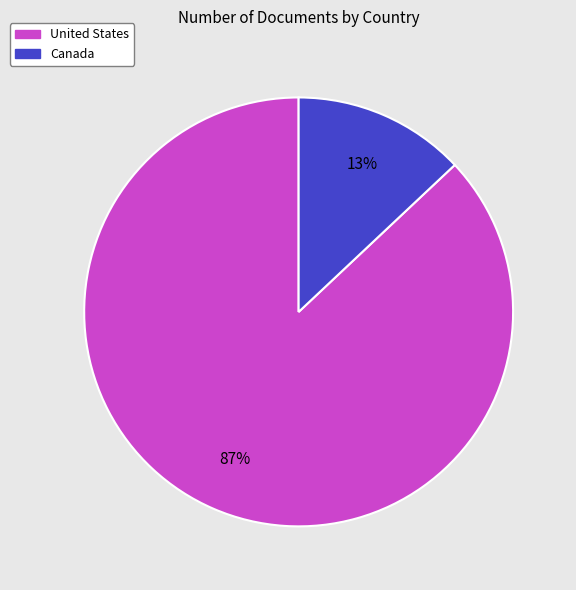

How many segments does this pie chart have?

2